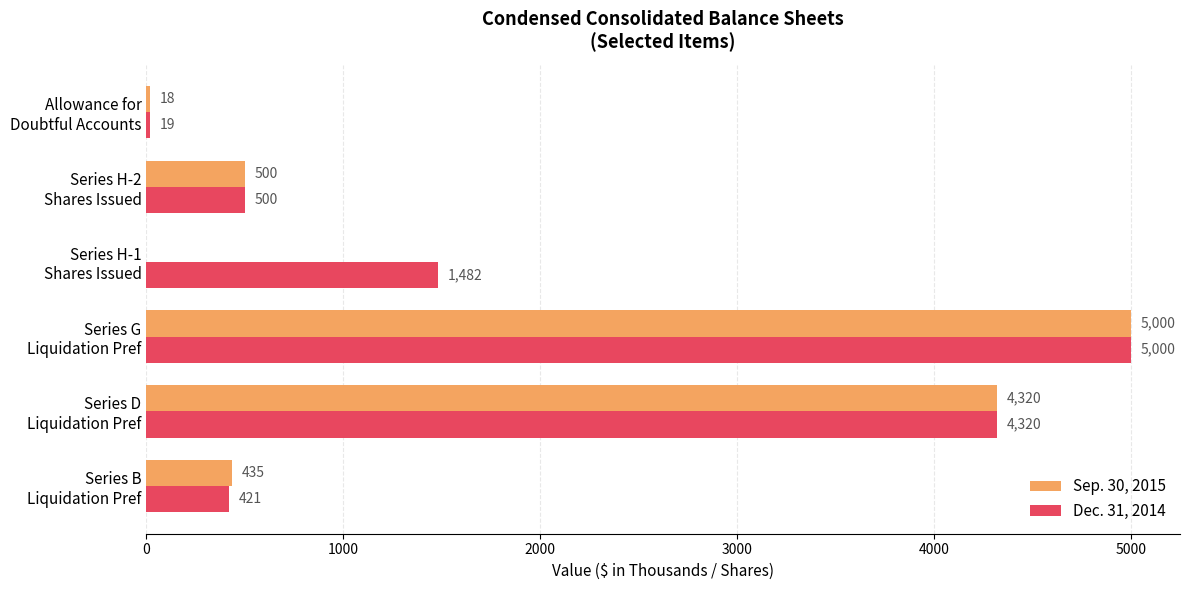

What is the sum of all Sep. 30, 2015 values?

10273